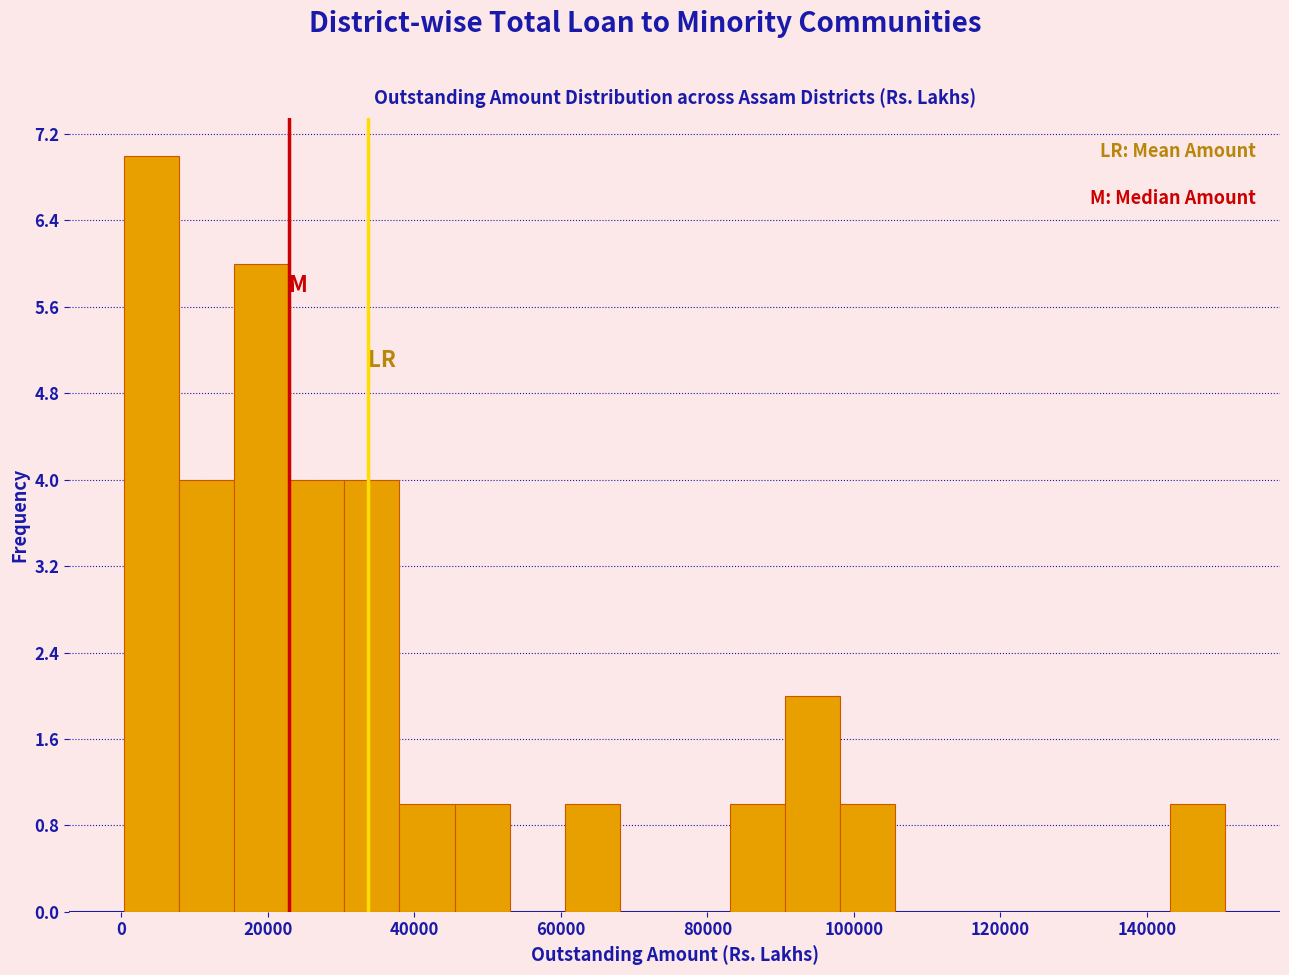

Read against the x-axis, roughly where is the centre of the tallest bar?

4000